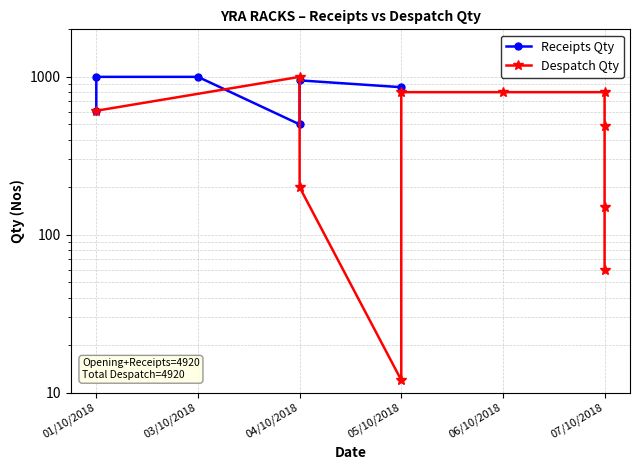

Does the chart display data point markers on the line(s)?

Yes